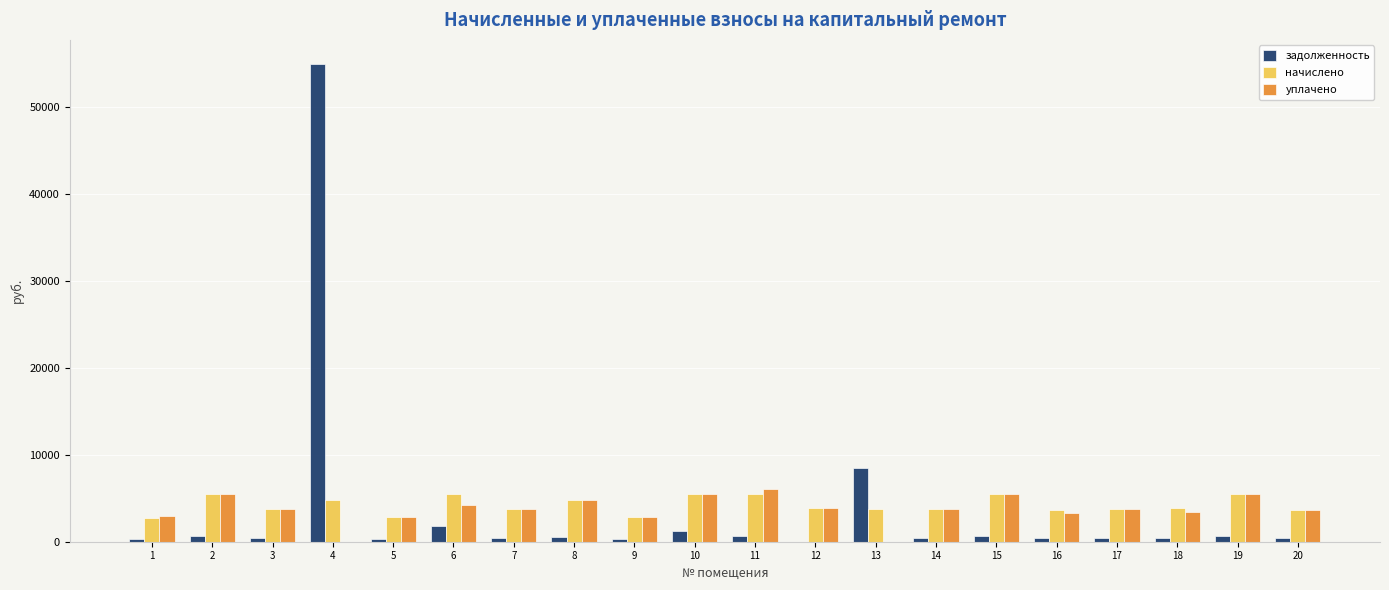

Where is задолженность nearest to the value 27513?

13